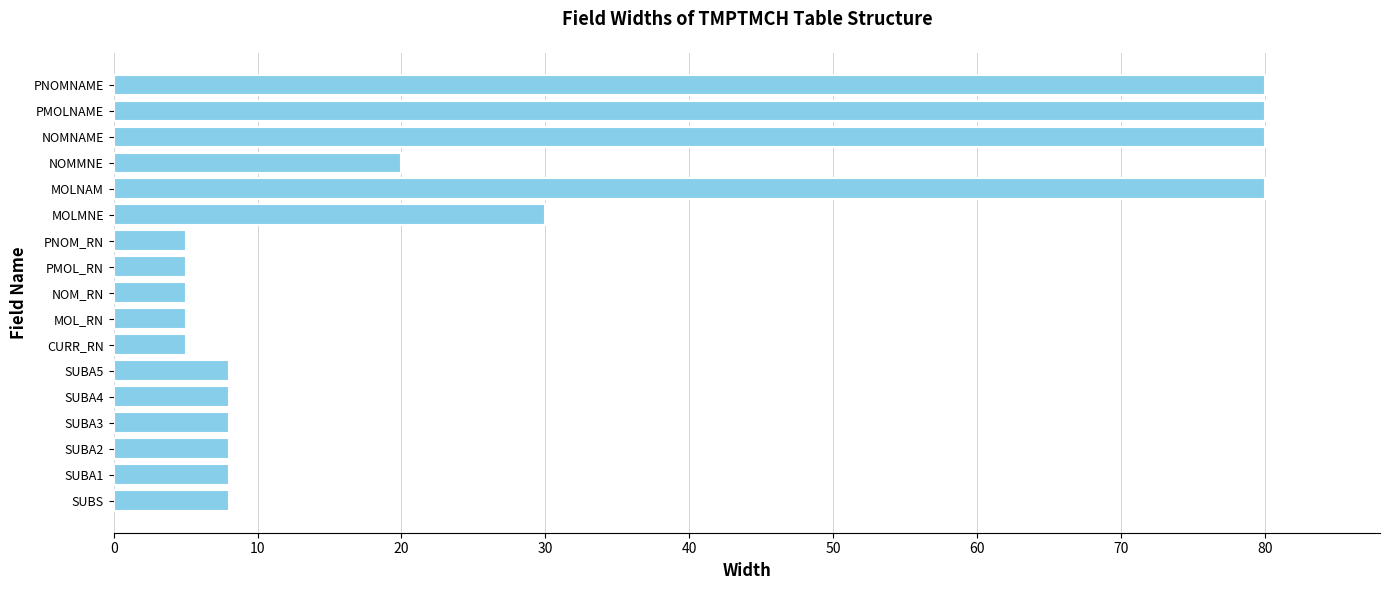

Approximately how many times larger is the value at SUBA4 compared to SUBA2?

1.0